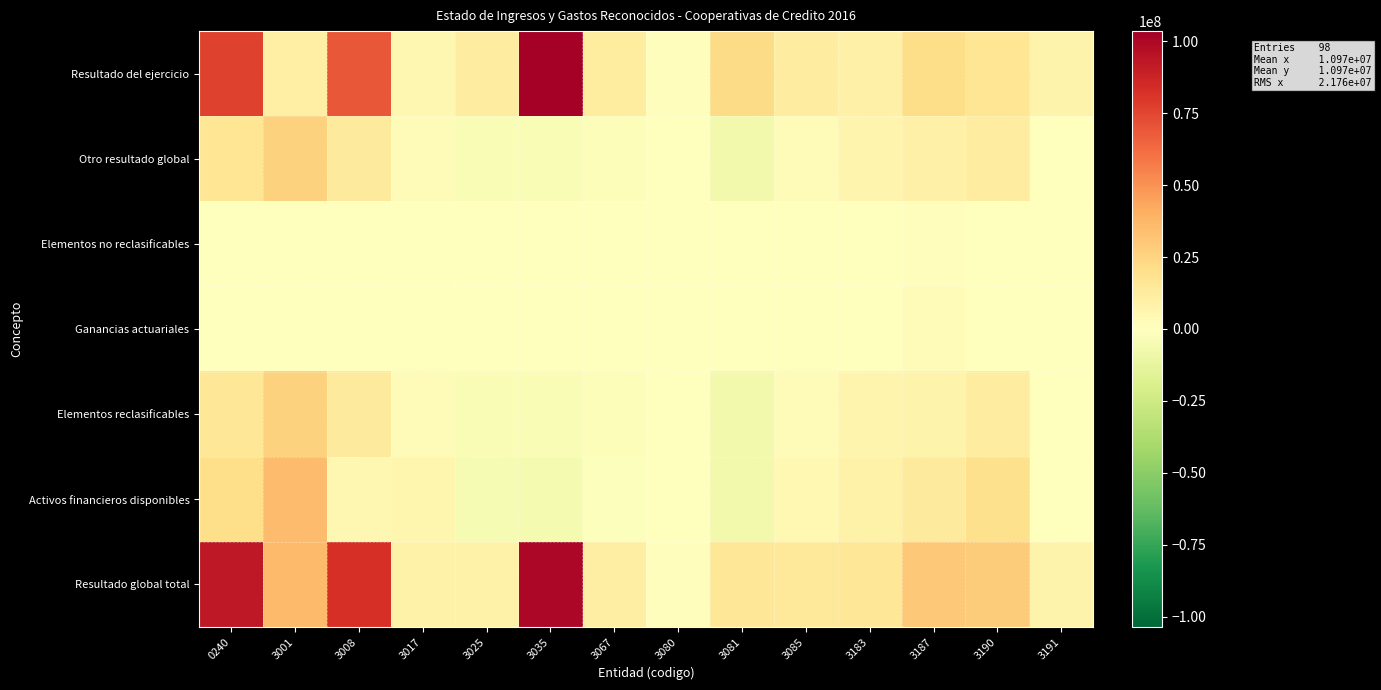

What is the spread (max minus min) of values at 3183?

15980450.6